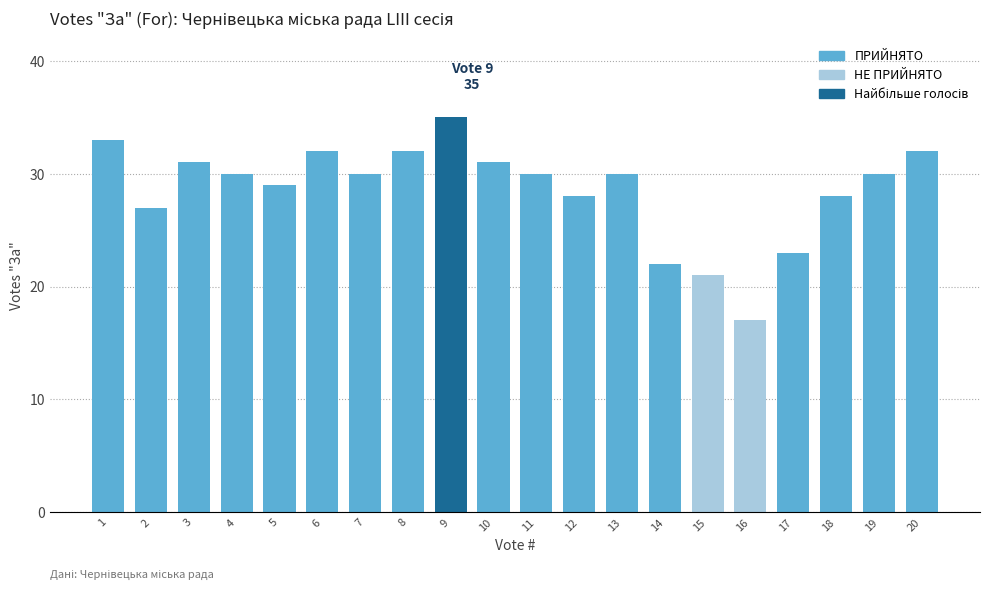

The chart shows a value of 8 at 19. True or false?

False